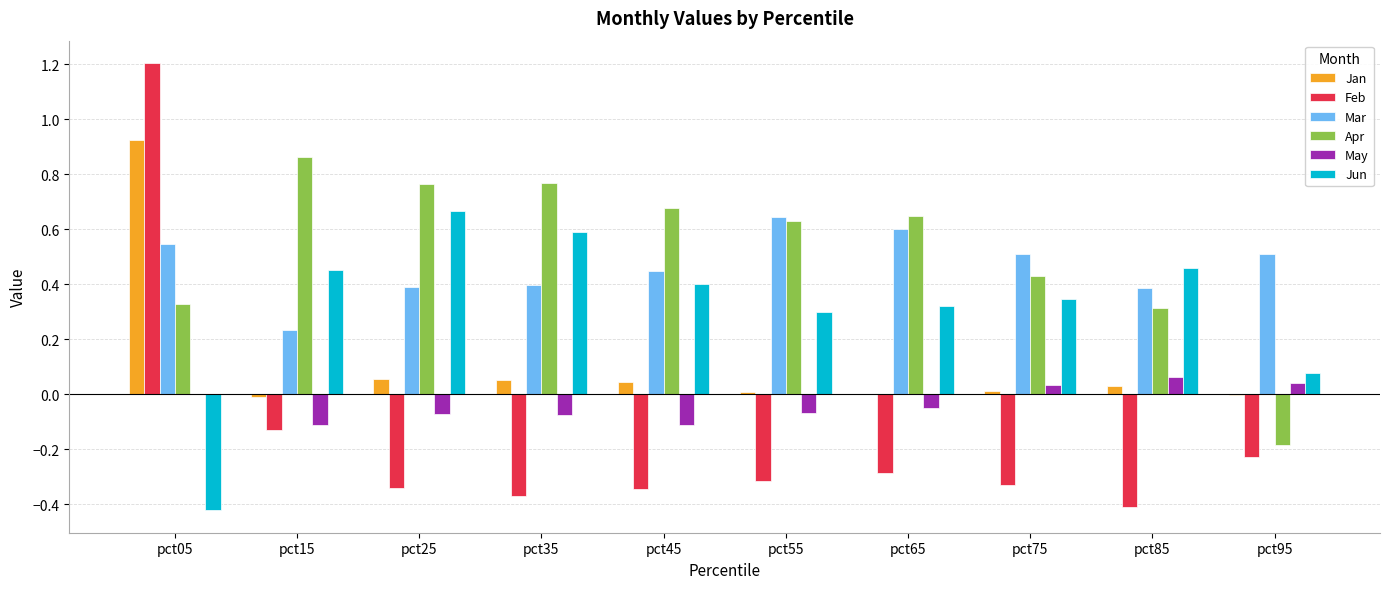

The value of Feb at pct05 is 1.7. True or false?

False